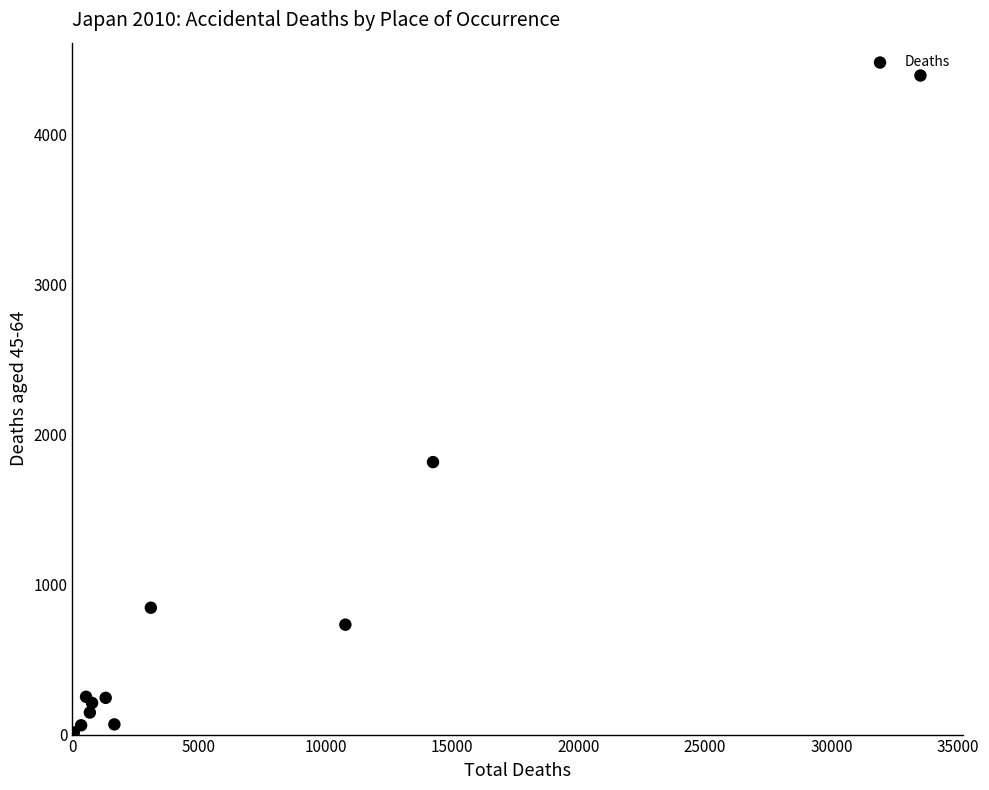

What Y value in the scatter plot is closest to 2204?

1817